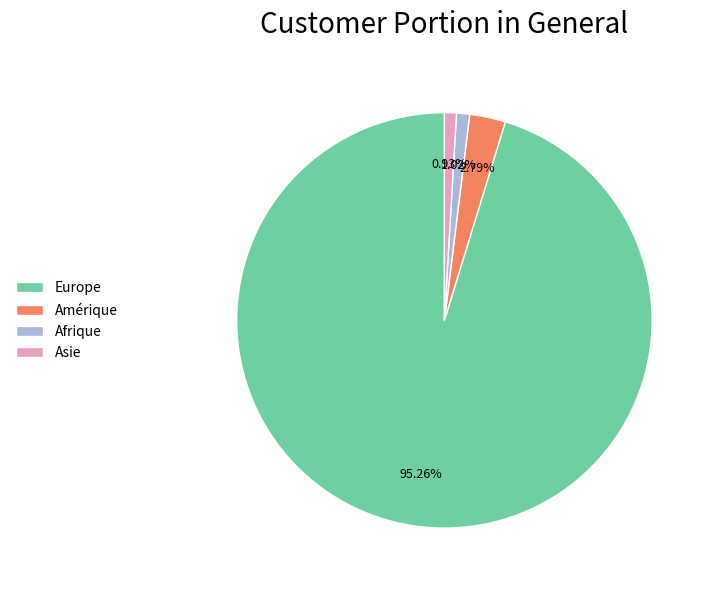

Which has a higher value, Afrique or Europe?

Europe